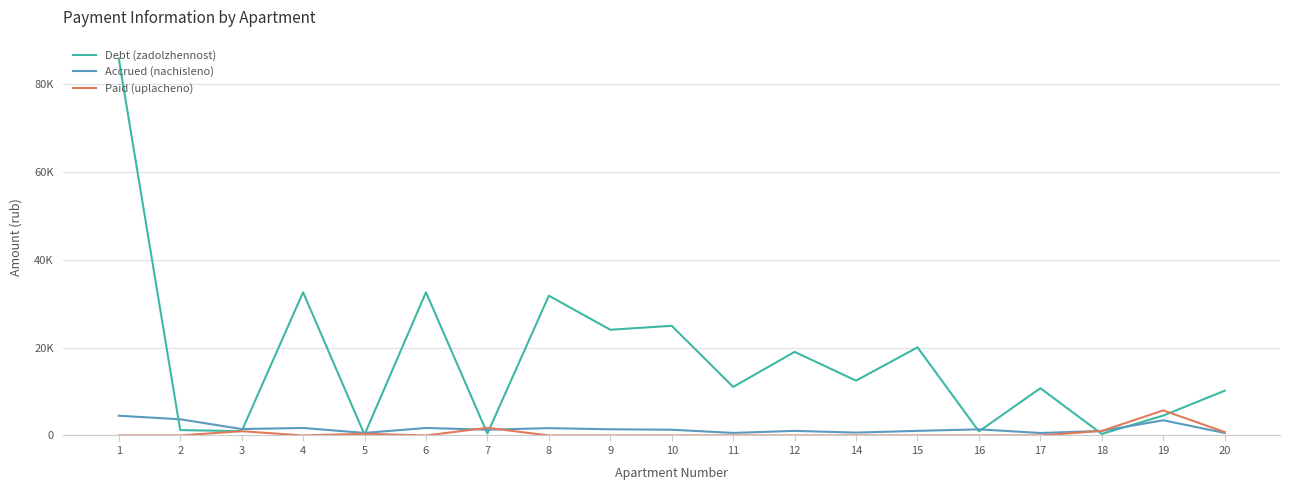

How many times do Paid (uplacheno) and Accrued (nachisleno) cross each other?

3